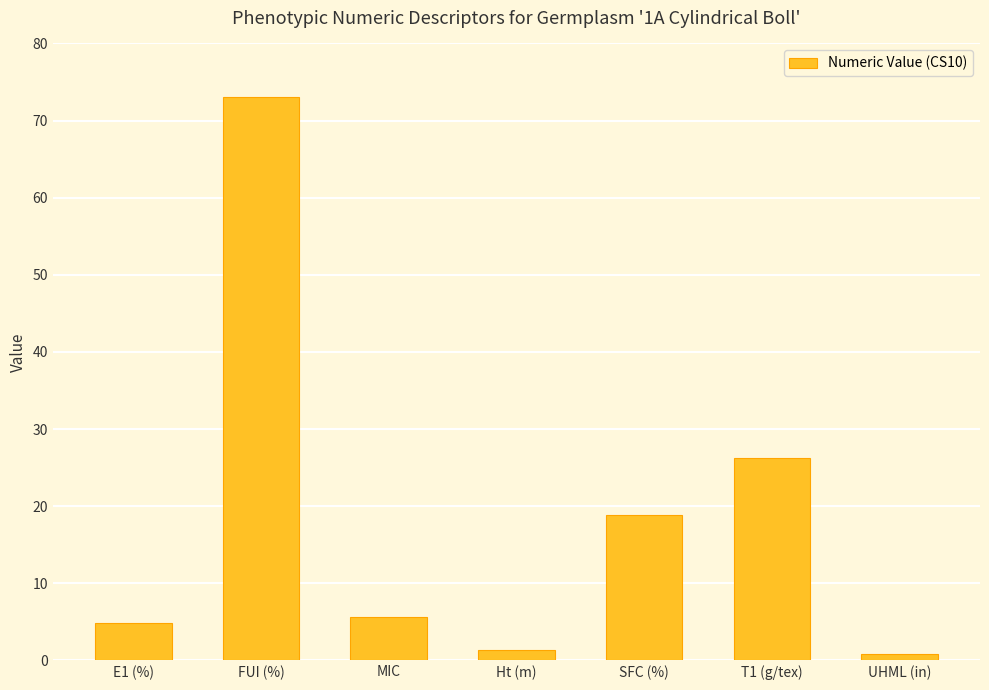

What is the approximate value at FUI (%)?

73.0